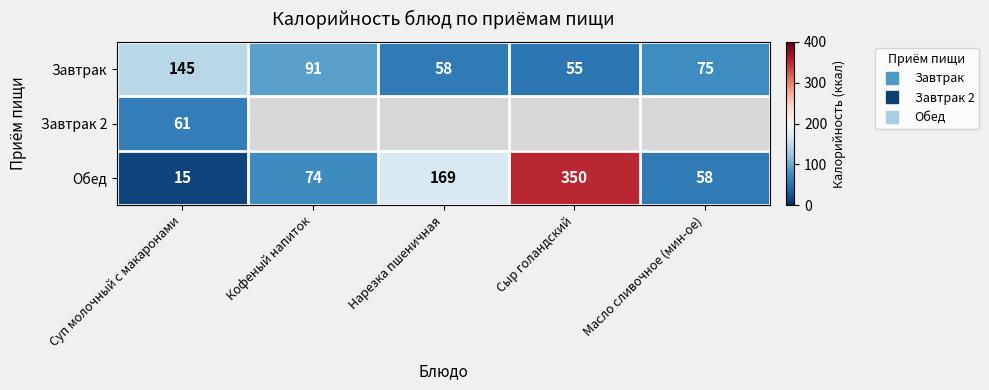

At how many categories does at least one series exceed 228?

1